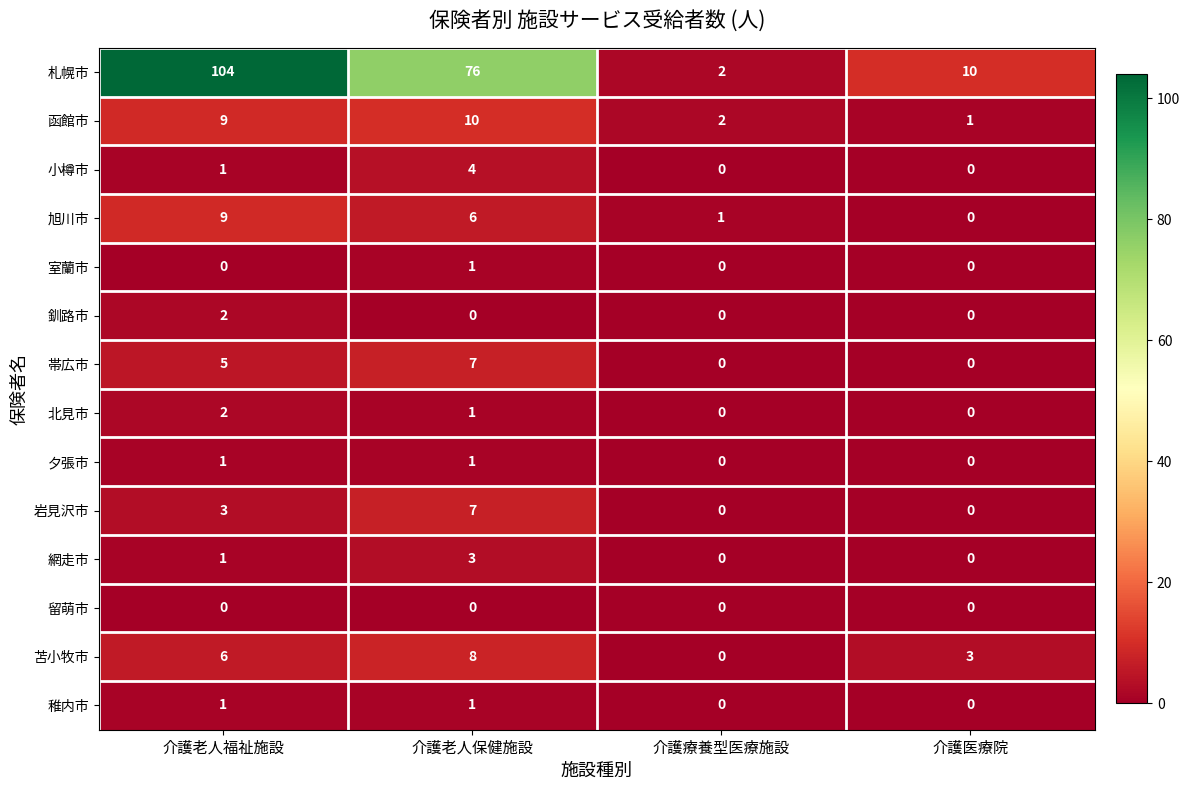

Which series has the largest range (max minus min)?

札幌市